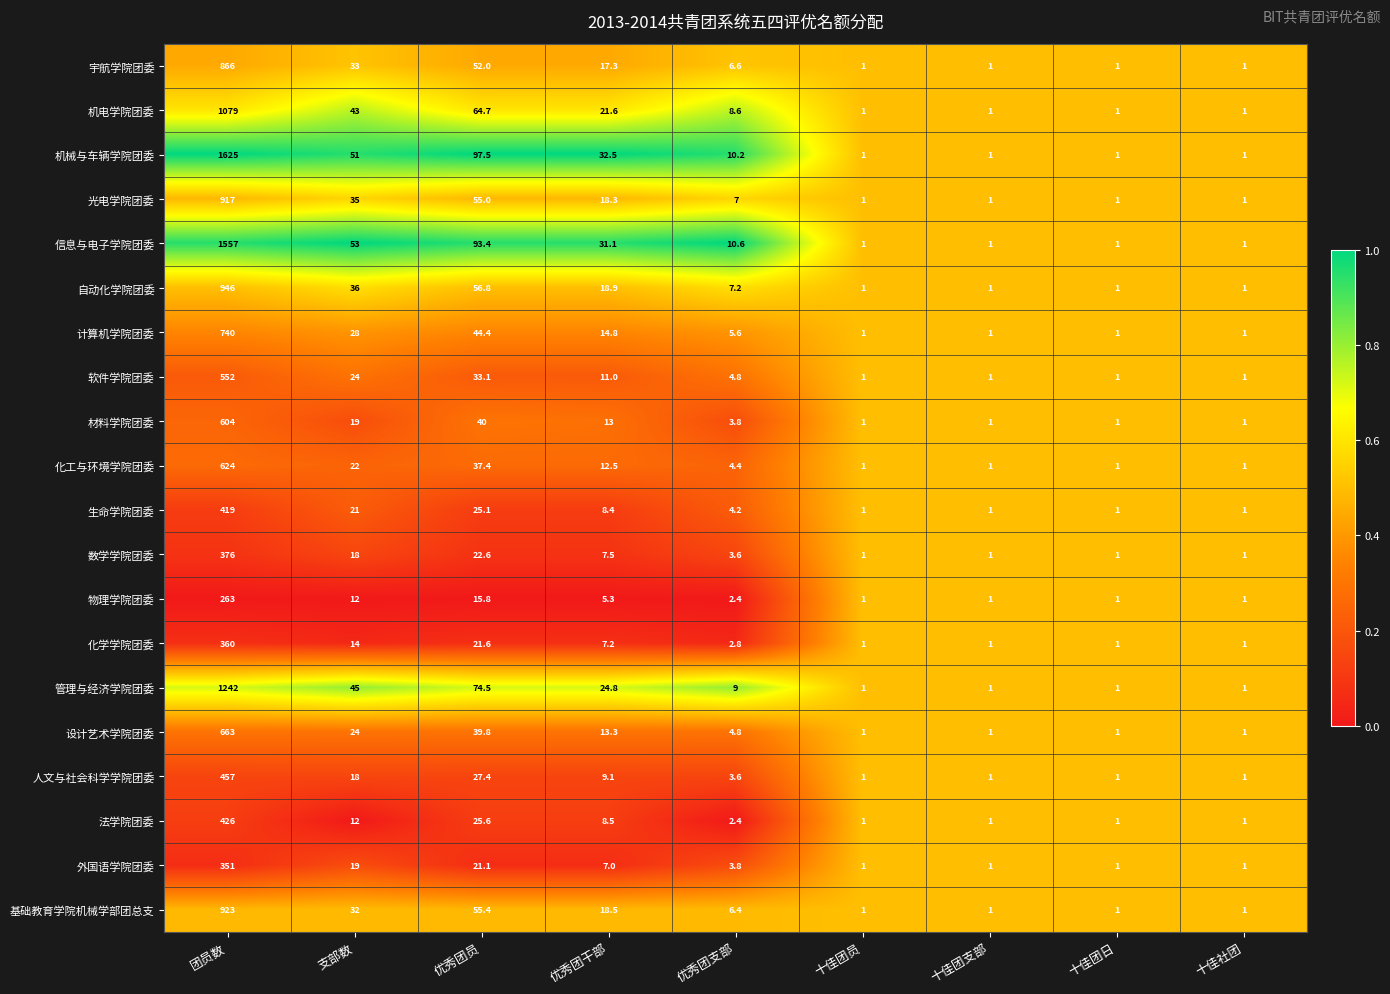

What is the difference between the 宇航学院团委 values at 团员数 and 支部数?

833.0